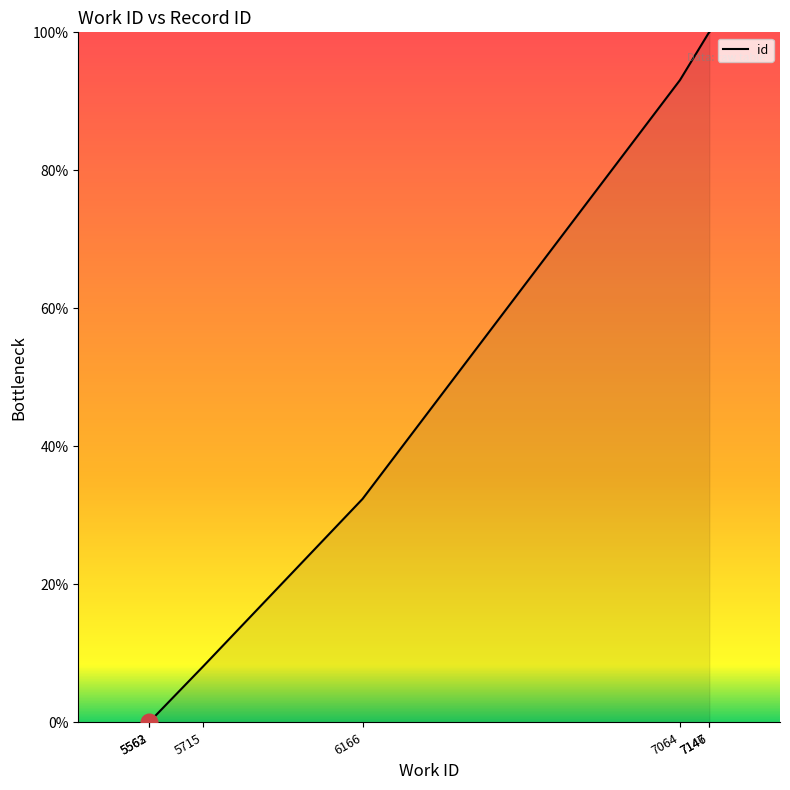

What is the average value?

47.7